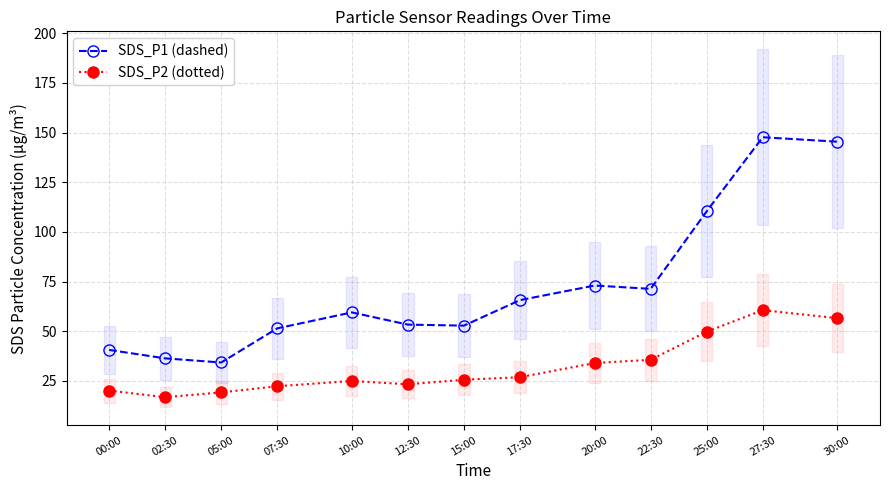

What is the maximum value for SDS_P2 (dotted)?

60.6